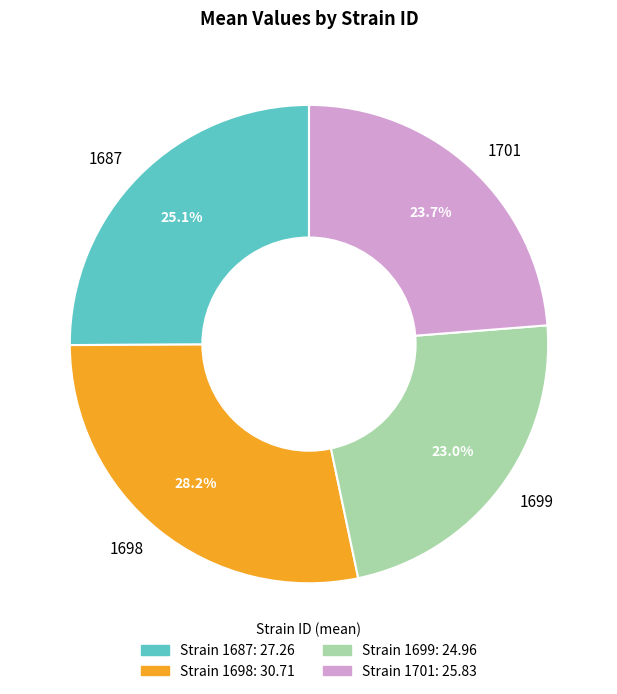

Does 1701 account for over 50% of the chart?

No